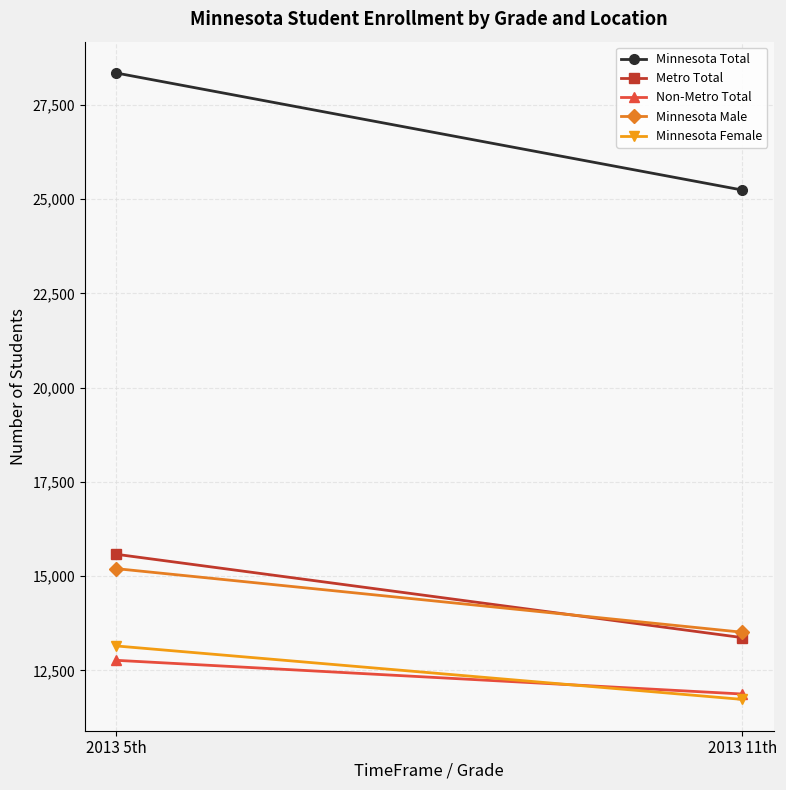

Which series changed the most between 2013 5th and 2013 11th?

Minnesota Total